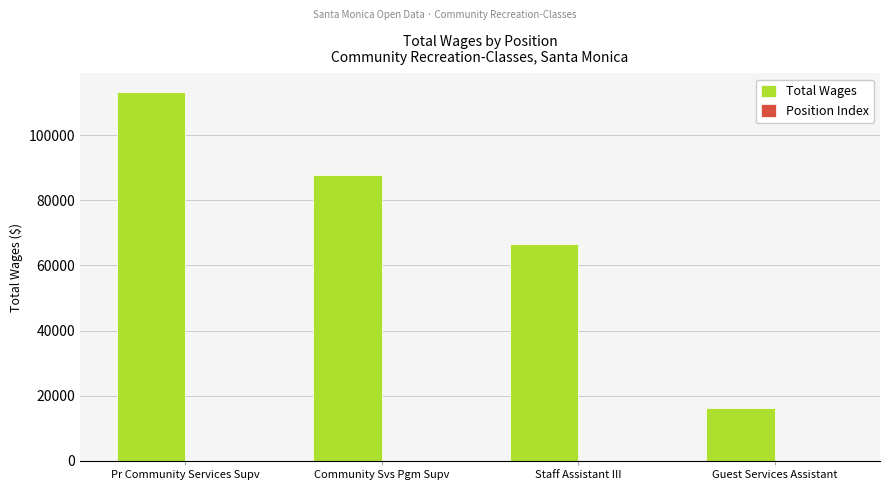

Is it true that Total Wages equals 21626 at Guest Services Assistant?

False